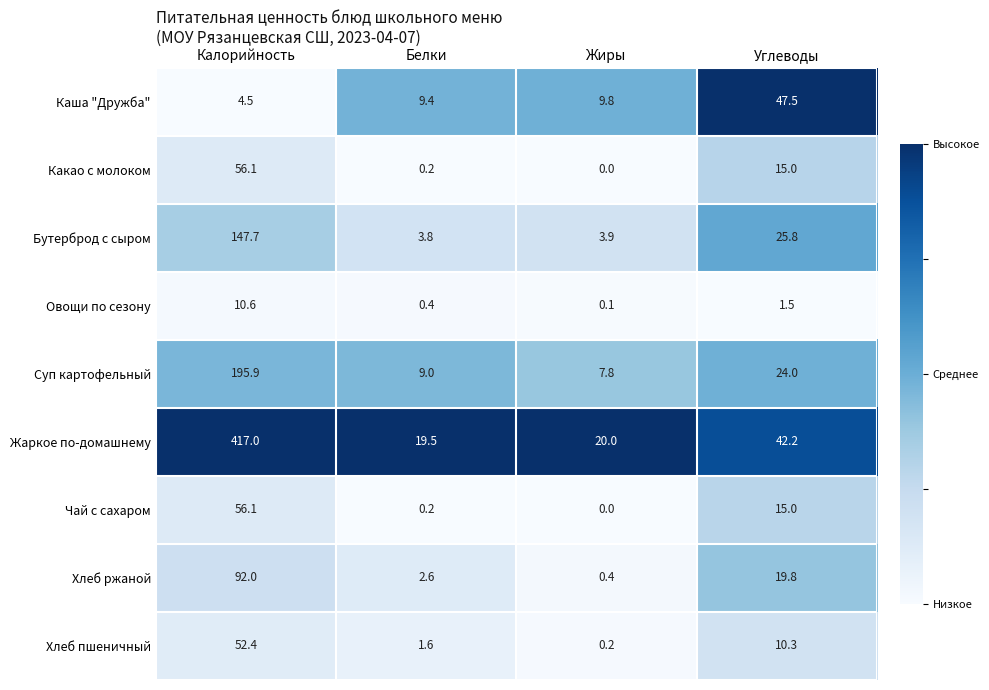

At which label is Овощи по сезону closest to 5?

Углеводы